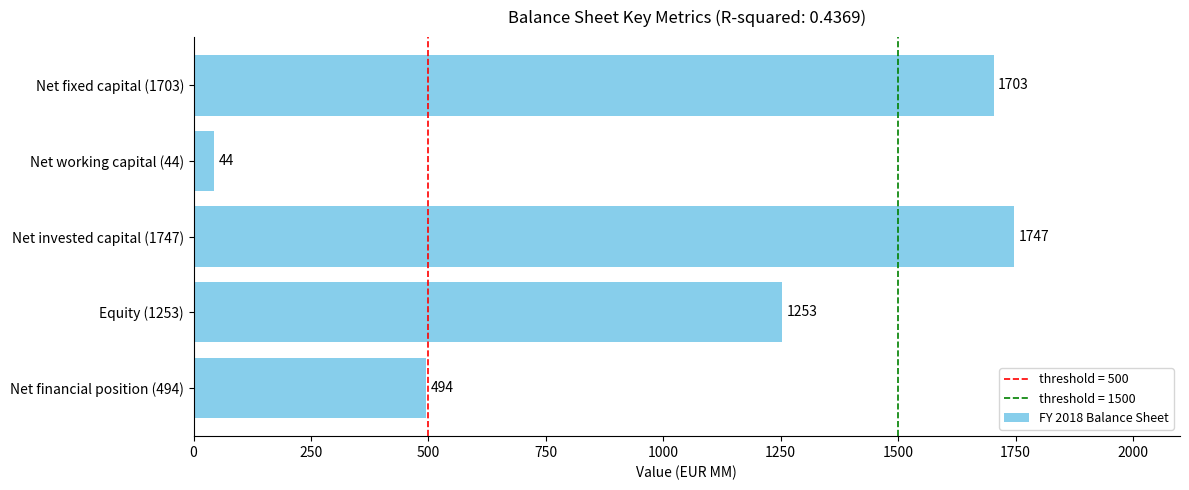

Where is the data nearest to the value 895?

Equity (1253)